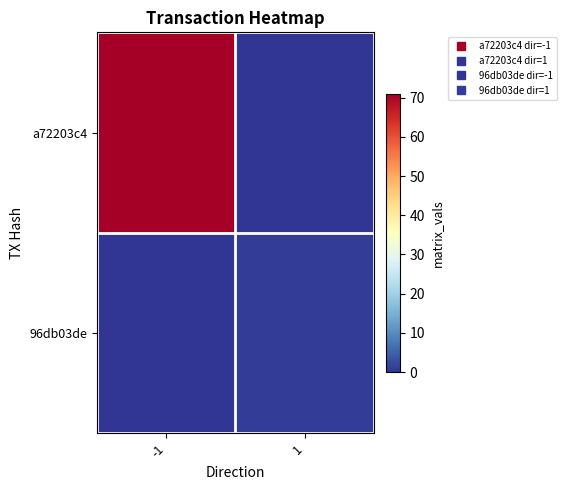

Which series has the largest total across all categories?

a72203c4